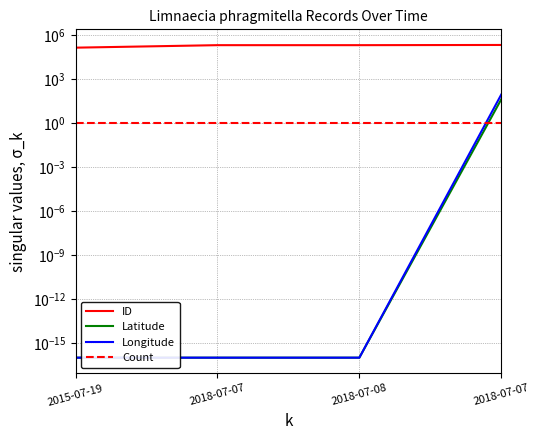

What is the lowest value of the ID series?

146906.0